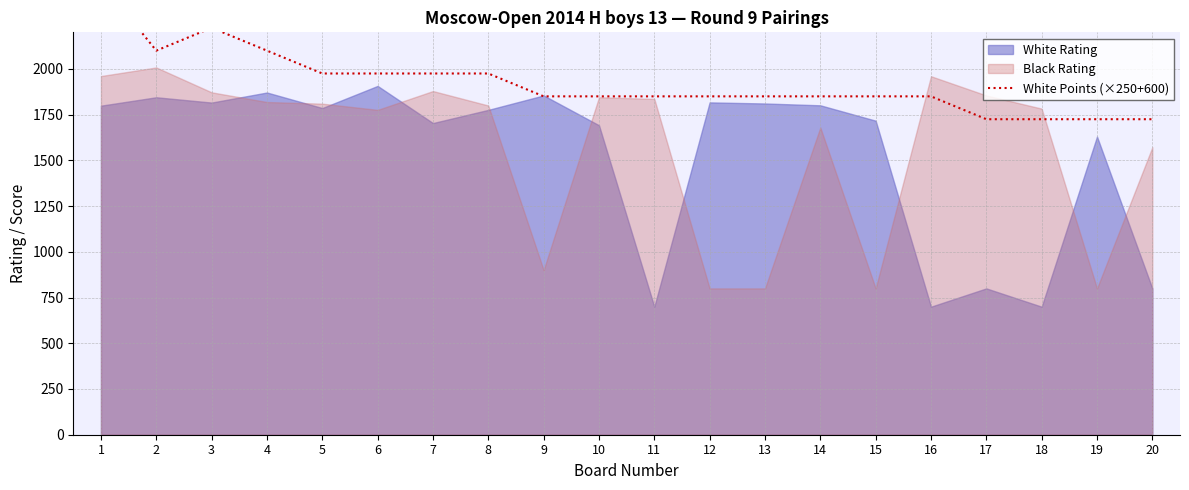

At which label does the data first exceed 1850?

1